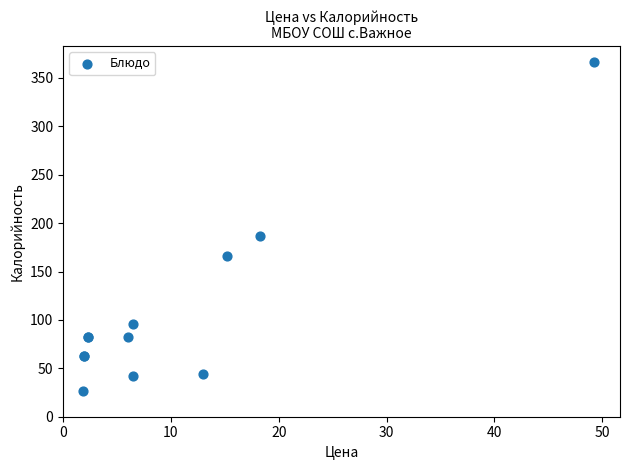

What Y value in the scatter plot is closest to 196?

187